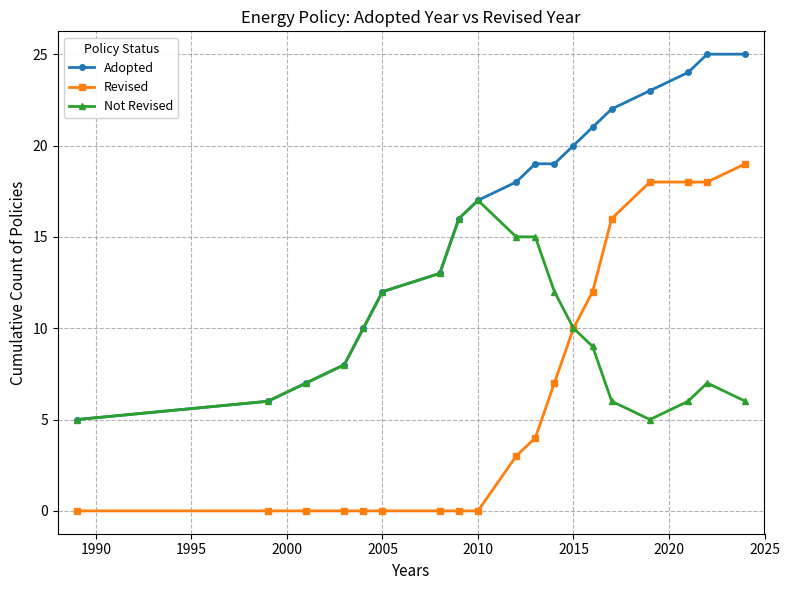

Which series has the largest total across all categories?

Adopted